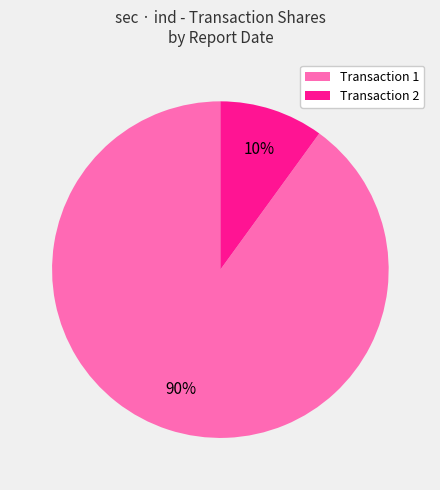

To the nearest percent, what is the average slice percentage?

50%